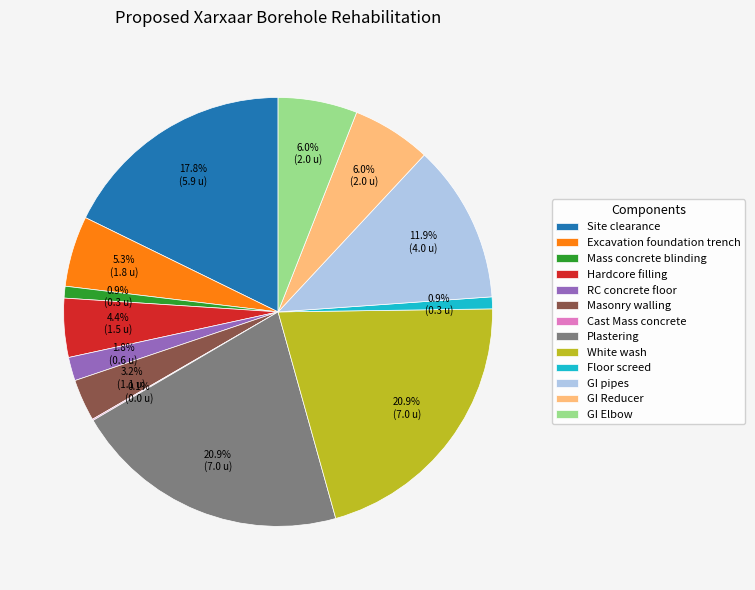

What percentage is the RC concrete floor slice, to the nearest percent?

2%